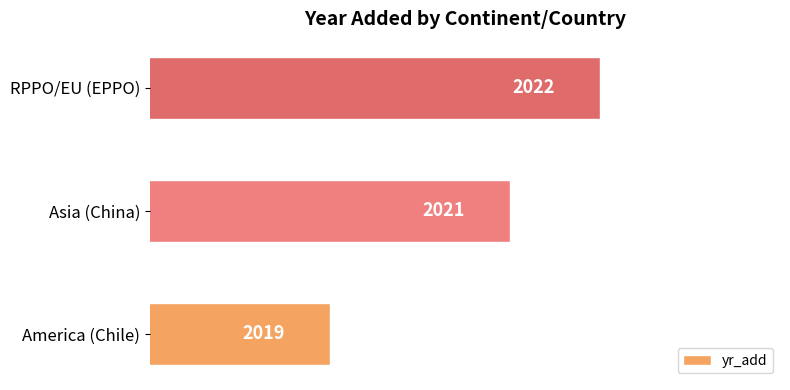

Where is the data nearest to the value 2020?

America (Chile)